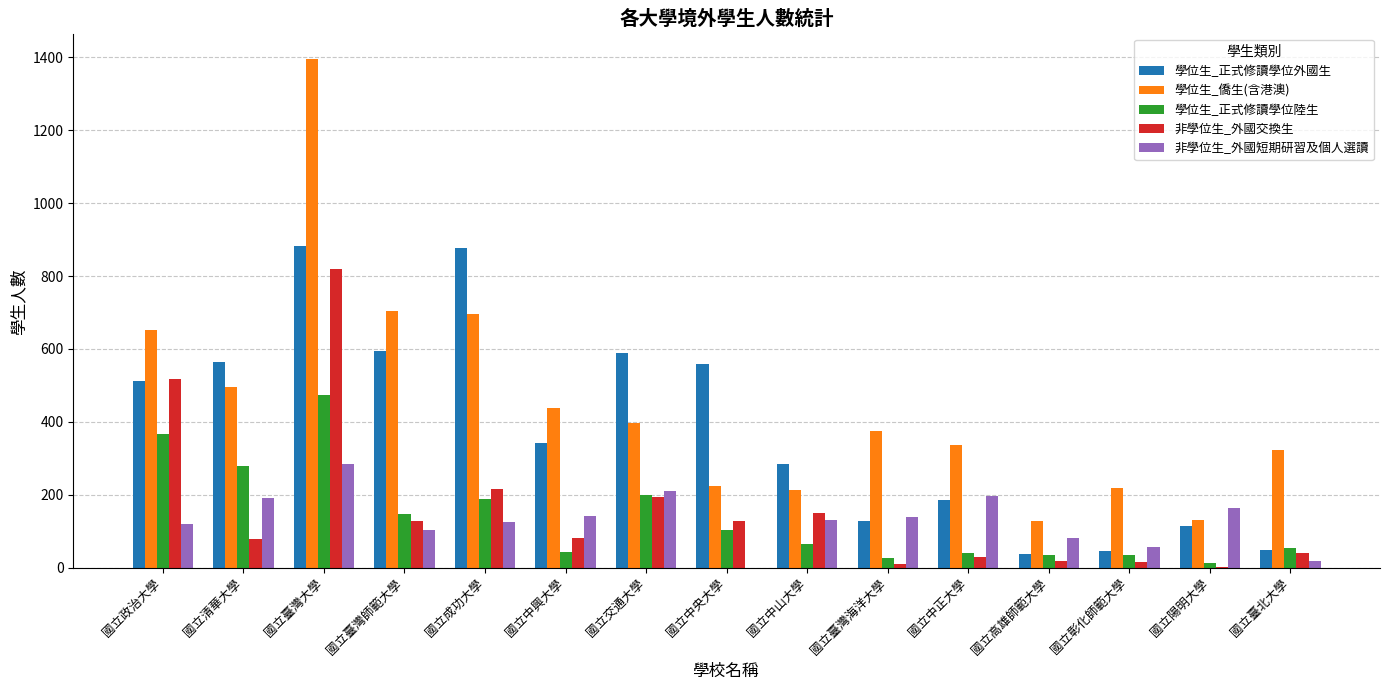

What is the sum of all 學位生_正式修讀學位陸生 values?

2067